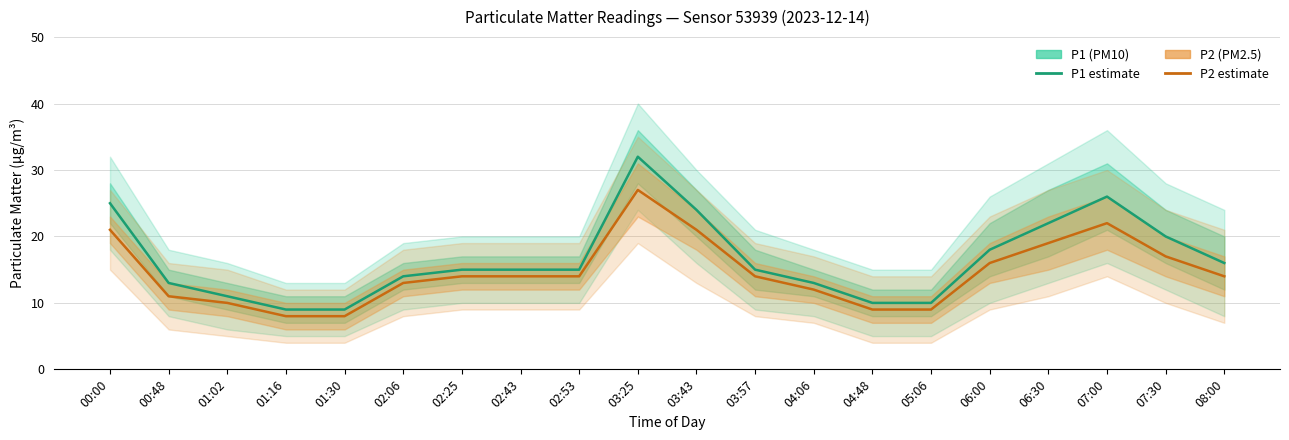

Which series has the widest spread of values?

P1 (PM10)